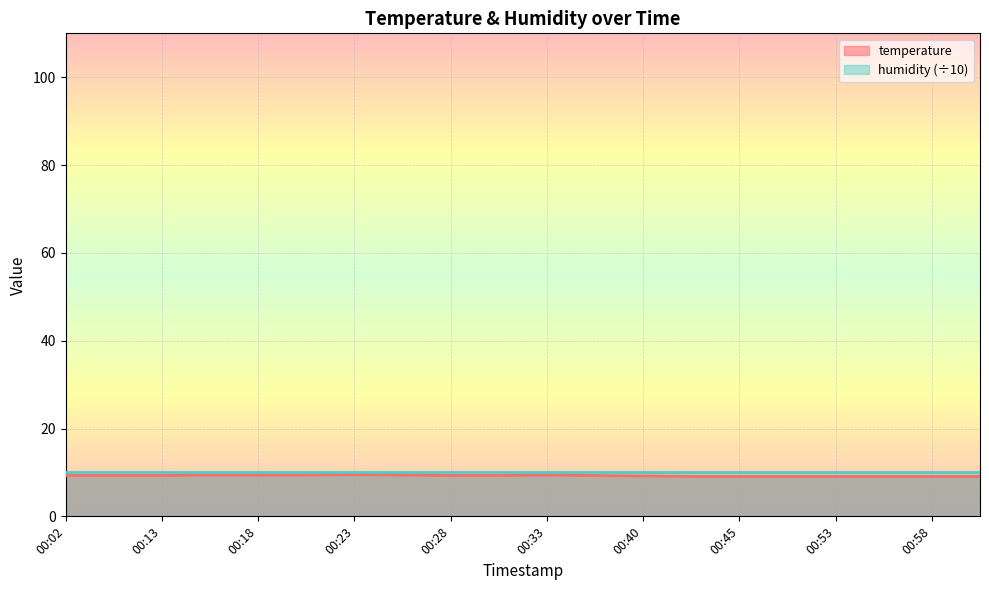

Is it true that the value at 00:20 is 13.1?

False